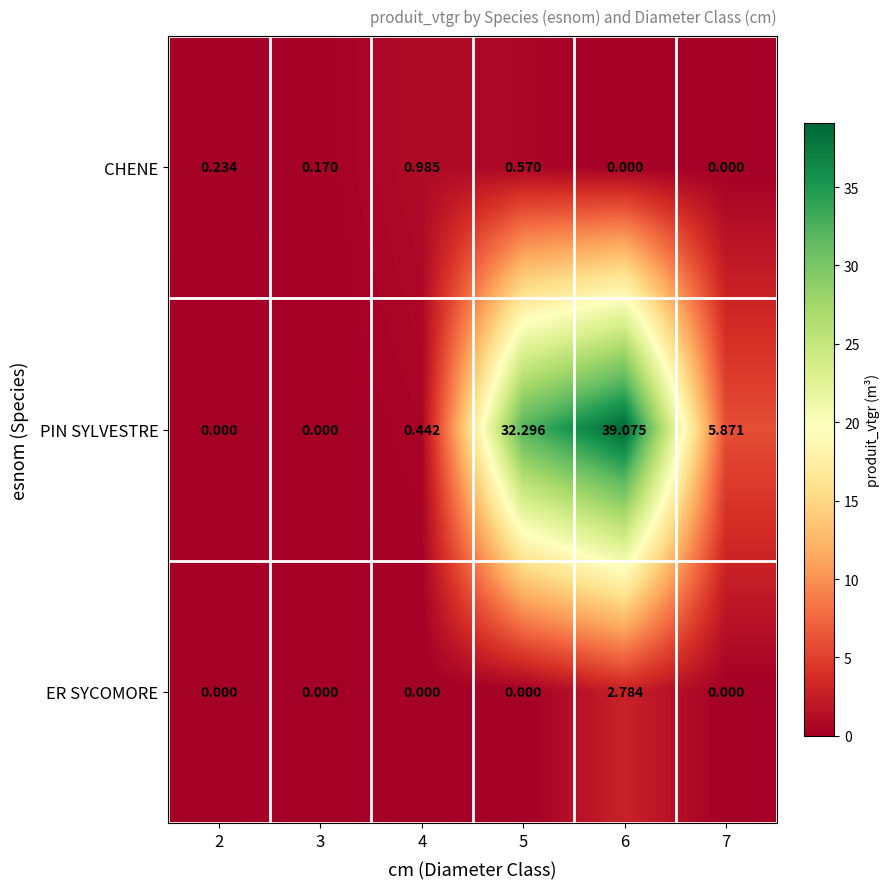

Which series has the largest range (max minus min)?

PIN SYLVESTRE